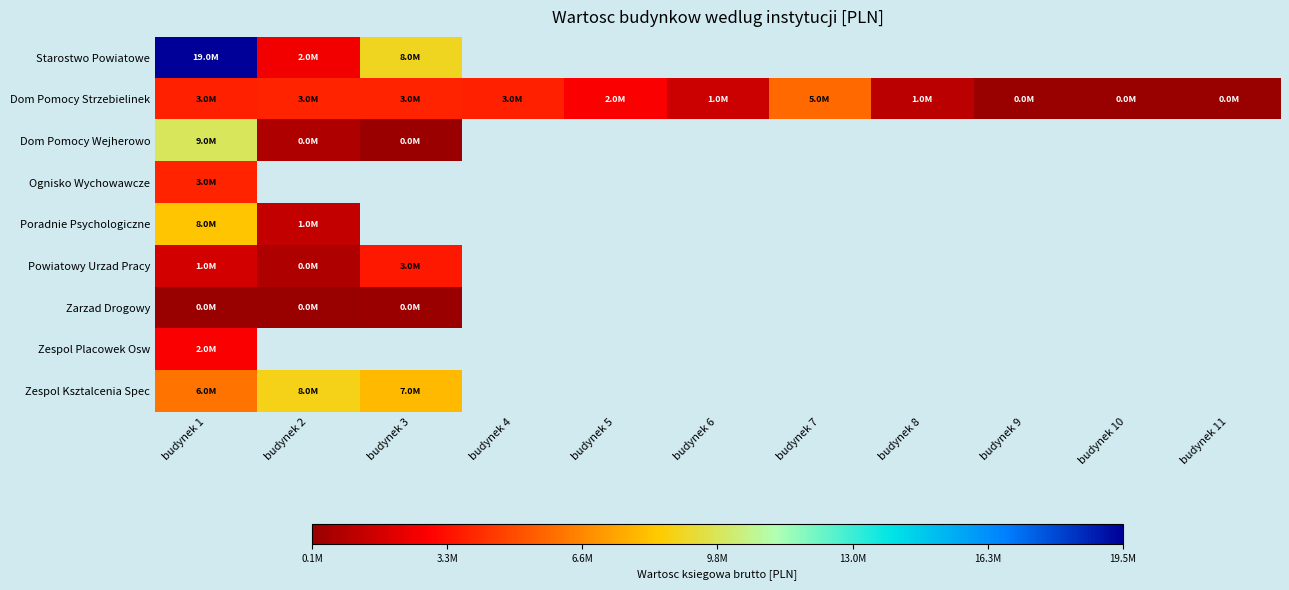

Which category has the lowest value in the Dom Pomocy Wejherowo series?

budynek 3